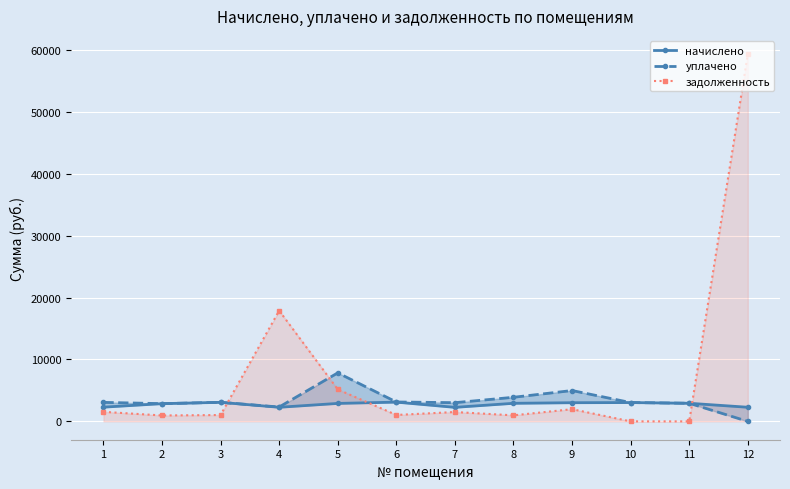

What is the difference between the maximum and second lowest values in the начислено series?

832.2